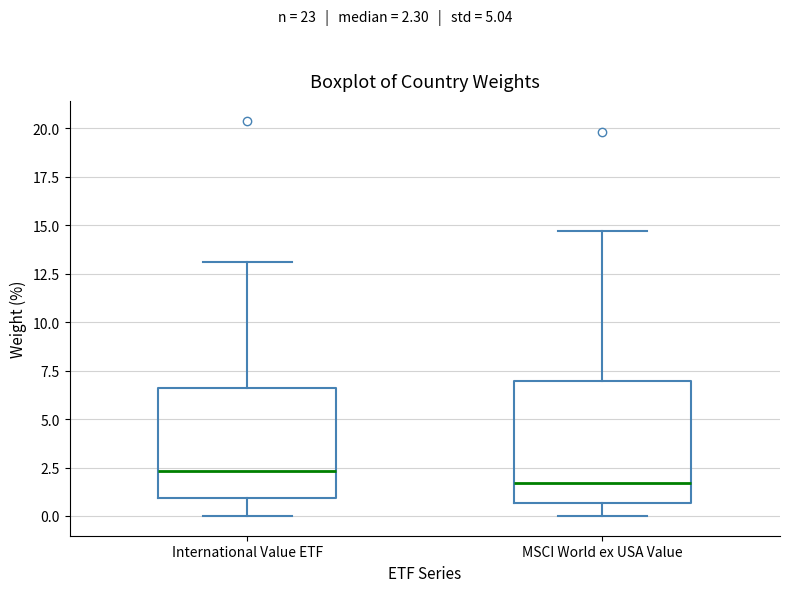

Which box's median line is the lowest?

MSCI World ex USA Value